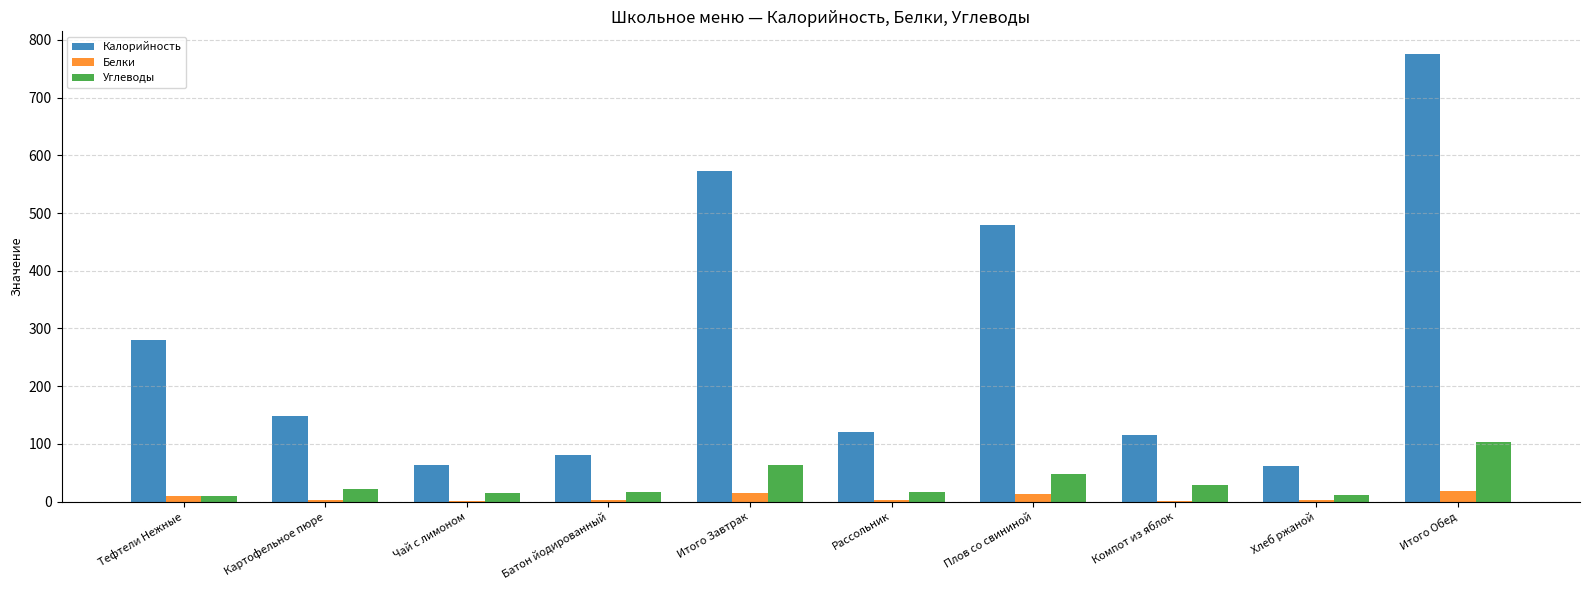

What is the total value across all series at Чай с лимоном?

78.4